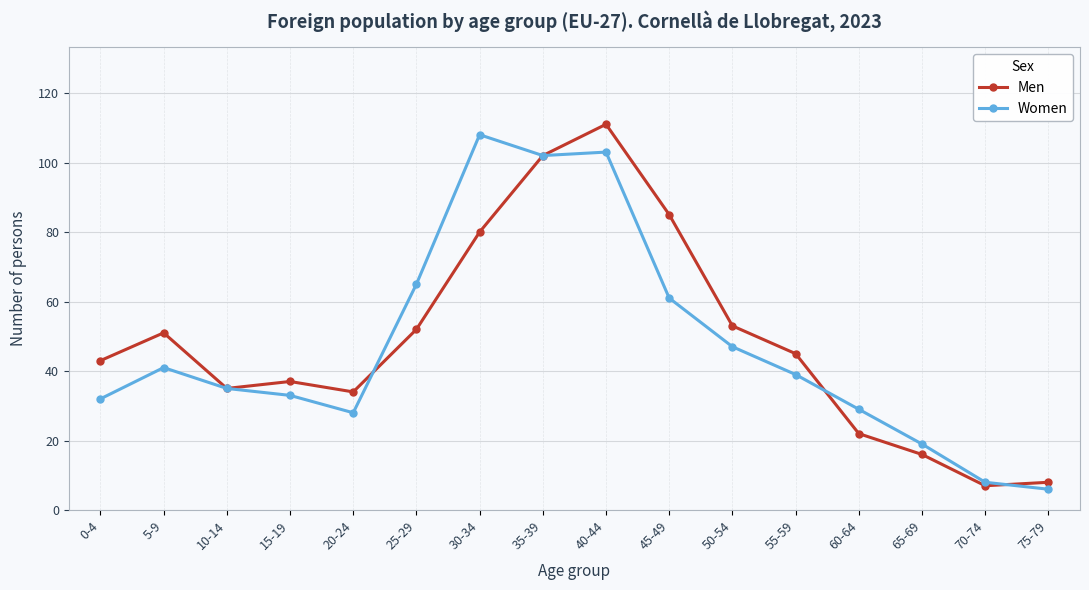

Is this an area chart (filled region under the line)?

No